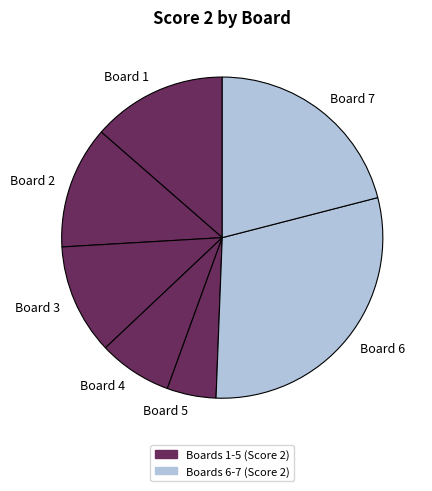

Do Board 4 and Board 6 together represent more than half of the pie?

No